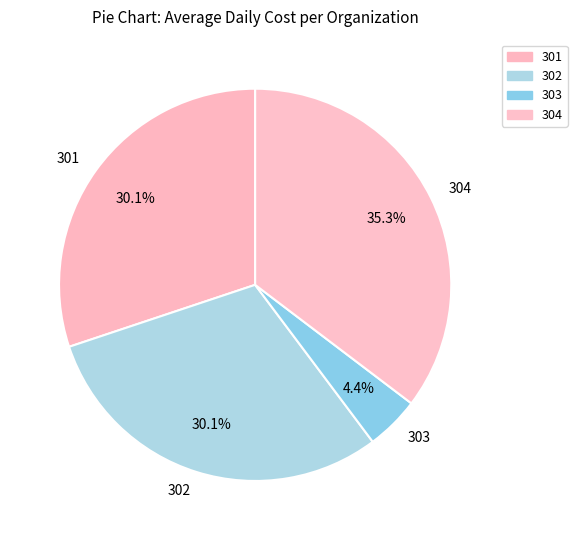

True or false: 302 accounts for 30% of the total.

True